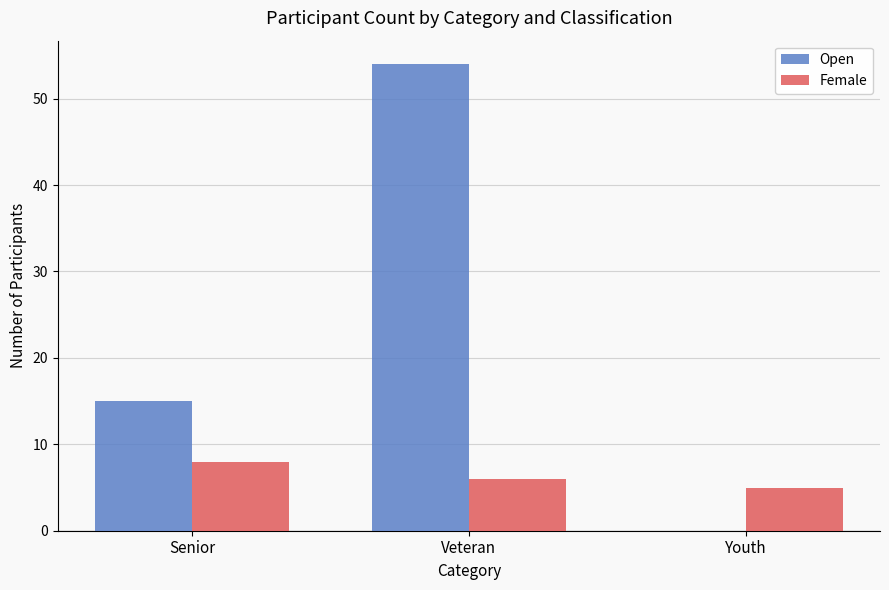

What is the average value of the Female series?

6